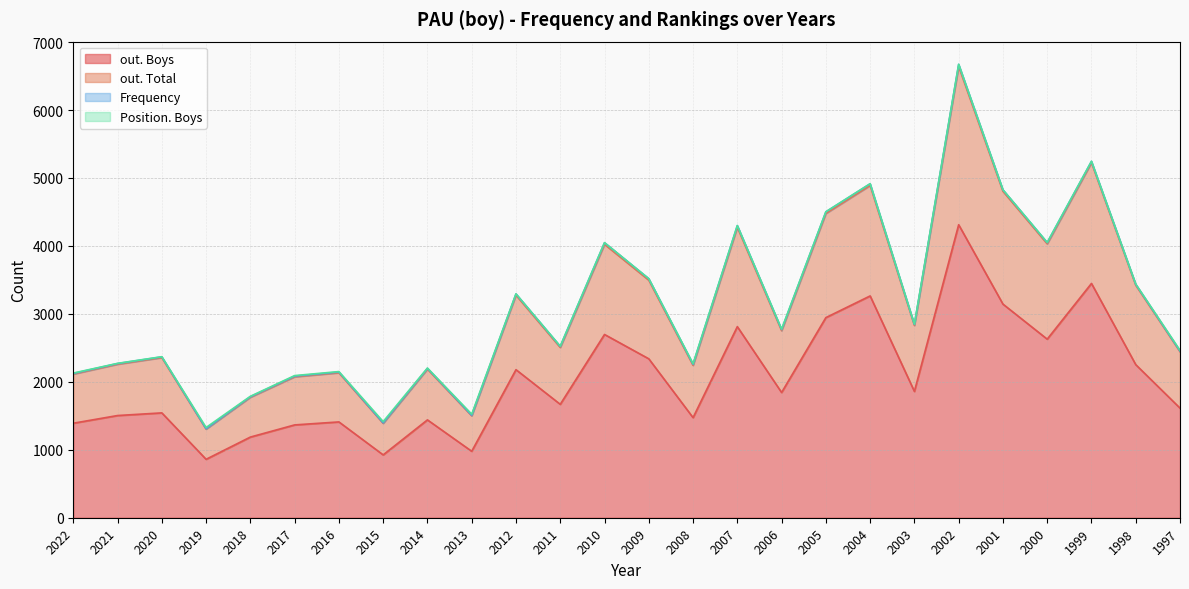

What is the value of the out. Total point at the 11th from the left?

3275